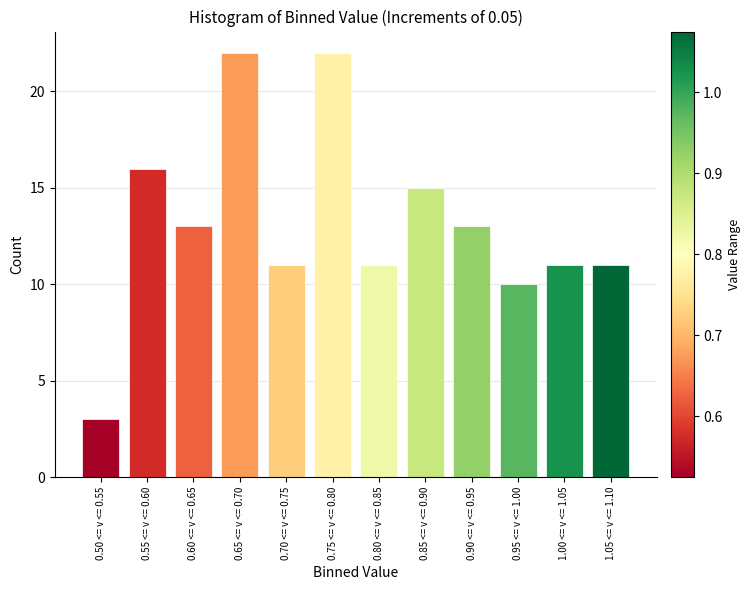

Reading right to left, list all the values displayed in this chart.

1.05 <= v <= 1.10=11	1.00 <= v <= 1.05=11	0.95 <= v <= 1.00=10	0.90 <= v <= 0.95=13	0.85 <= v <= 0.90=15	0.80 <= v <= 0.85=11	0.75 <= v <= 0.80=22	0.70 <= v <= 0.75=11	0.65 <= v <= 0.70=22	0.60 <= v <= 0.65=13	0.55 <= v <= 0.60=16	0.50 <= v <= 0.55=3